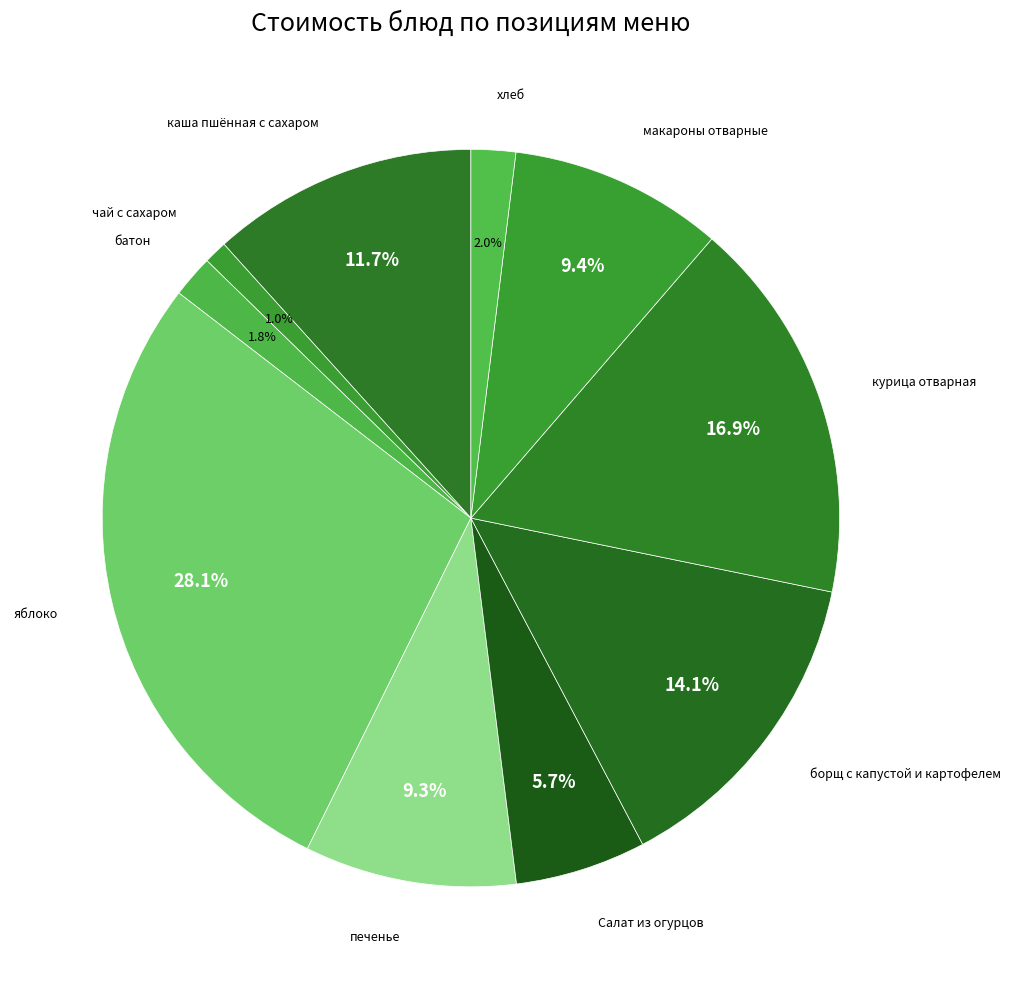

How many slices are in this pie chart?

10